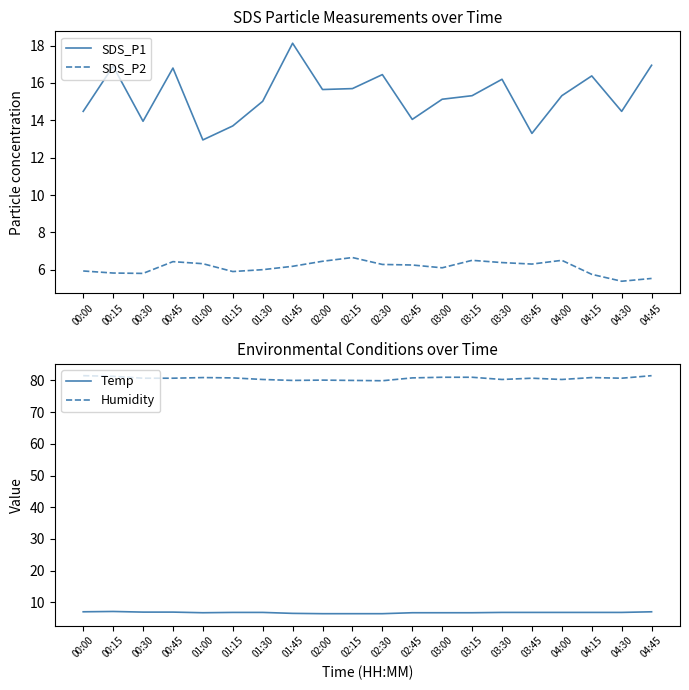

What is the label of the 1st point from the left?

00:00